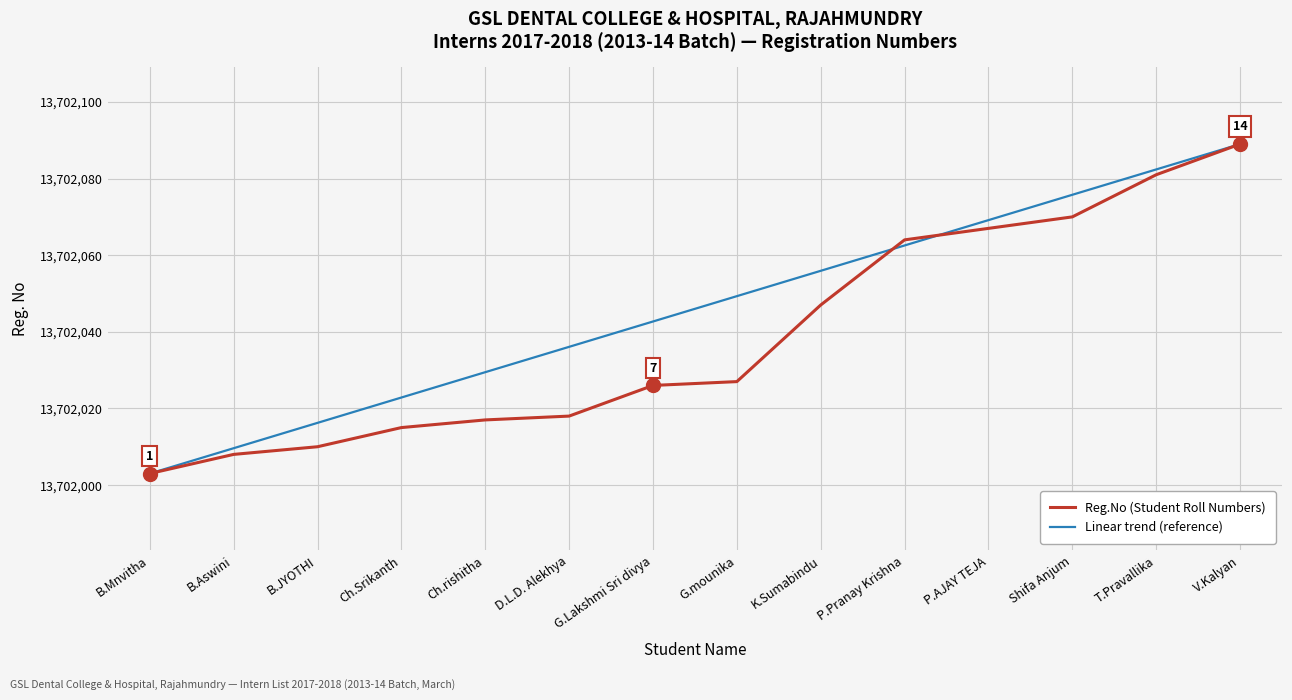

What position from the right is Ch.rishitha?

10